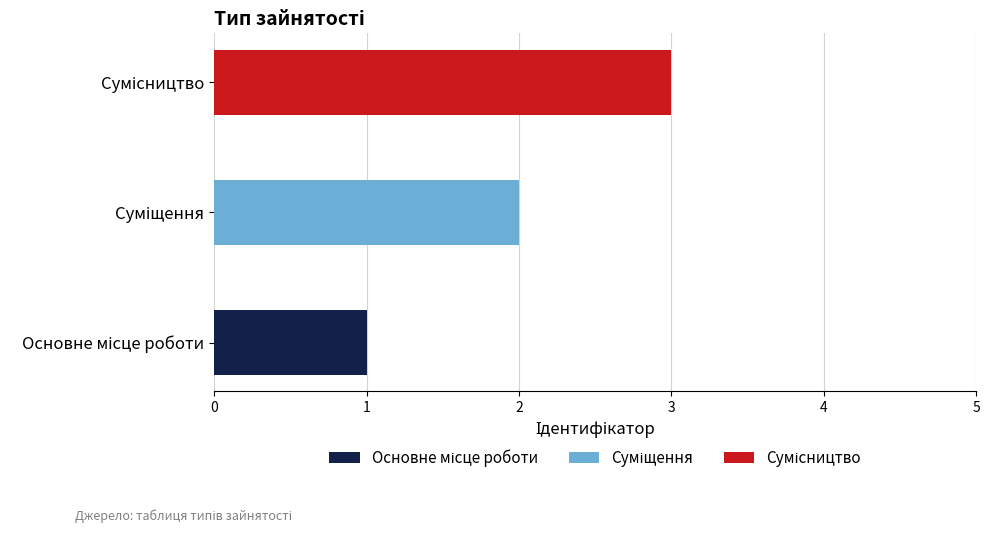

Rank the categories by value from highest to lowest.

Сумісництво, Суміщення, Основне місце роботи